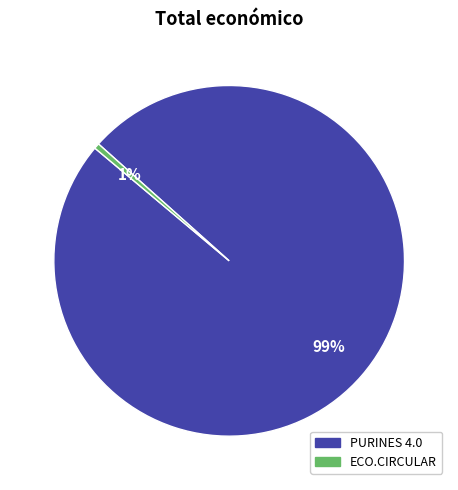

Count the number of slices in the pie.

2